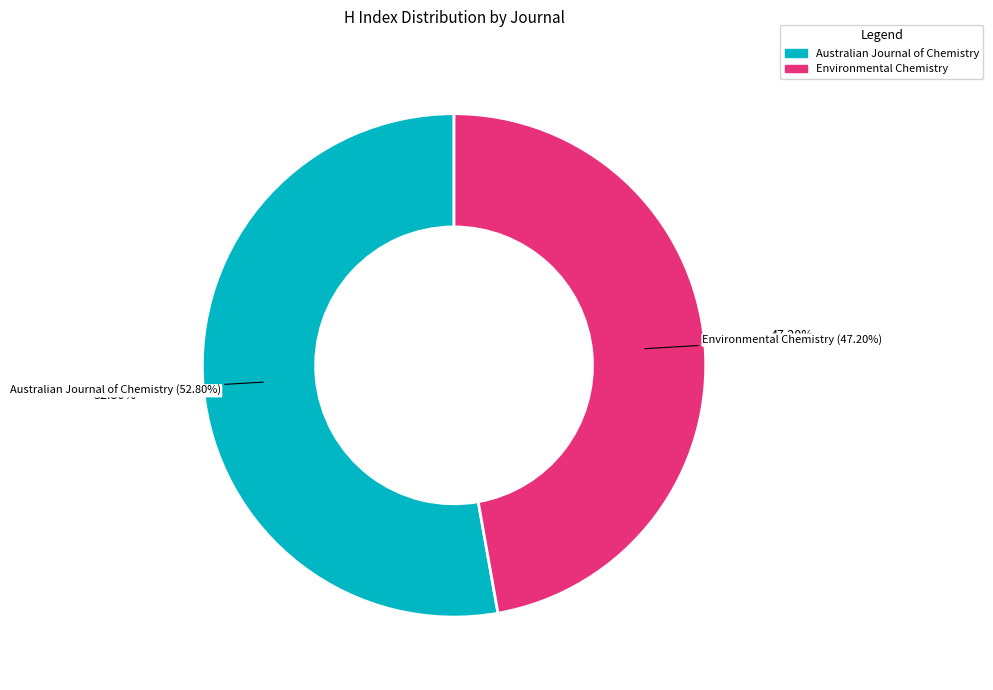

Between Australian Journal of Chemistry and Environmental Chemistry, which is larger?

Australian Journal of Chemistry